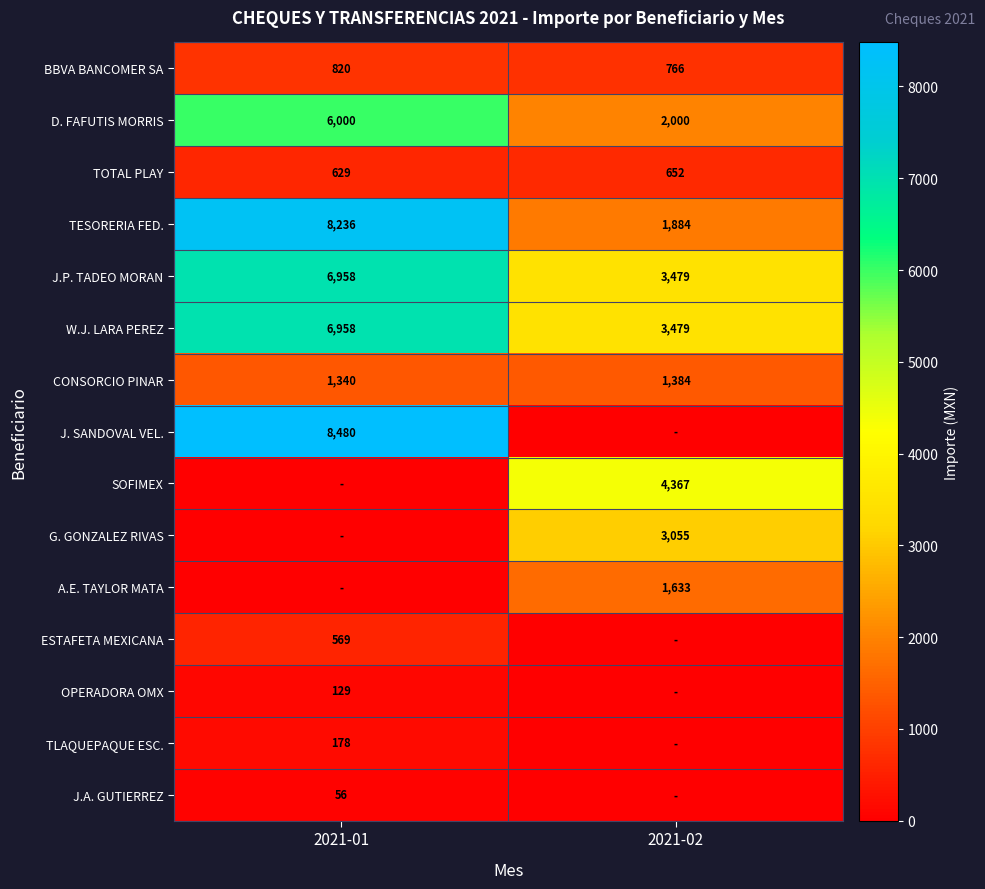

The value of TESORERIA FED. at 2021-02 is 3160.1. True or false?

False